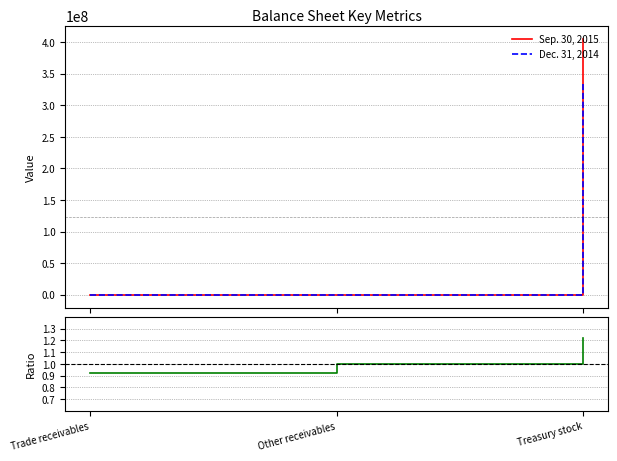

Read the Dec. 31, 2014 value at Trade receivables.

66.0